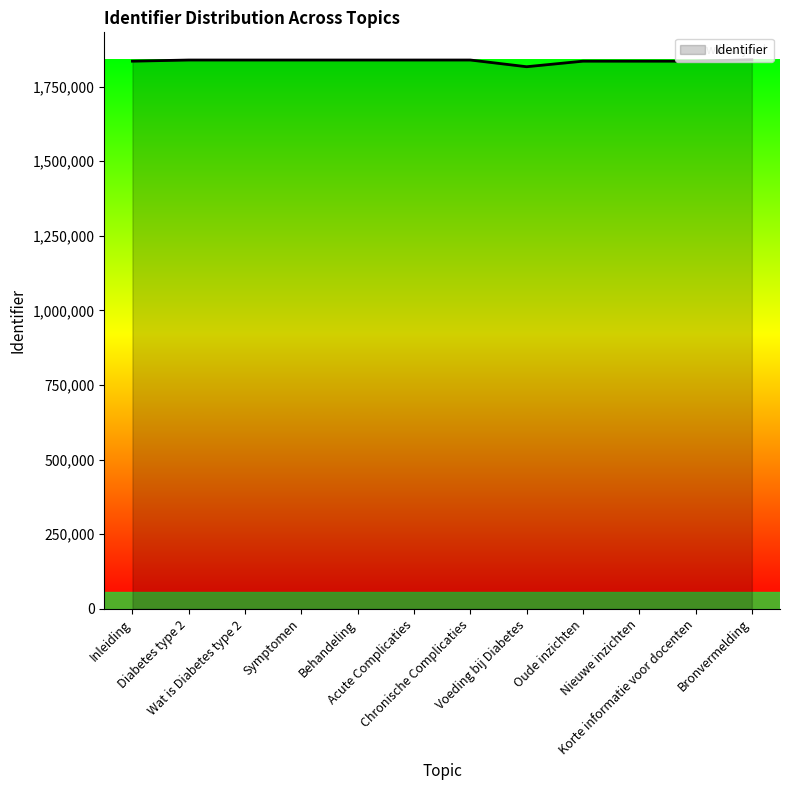

What is the smallest value displayed?

1816364